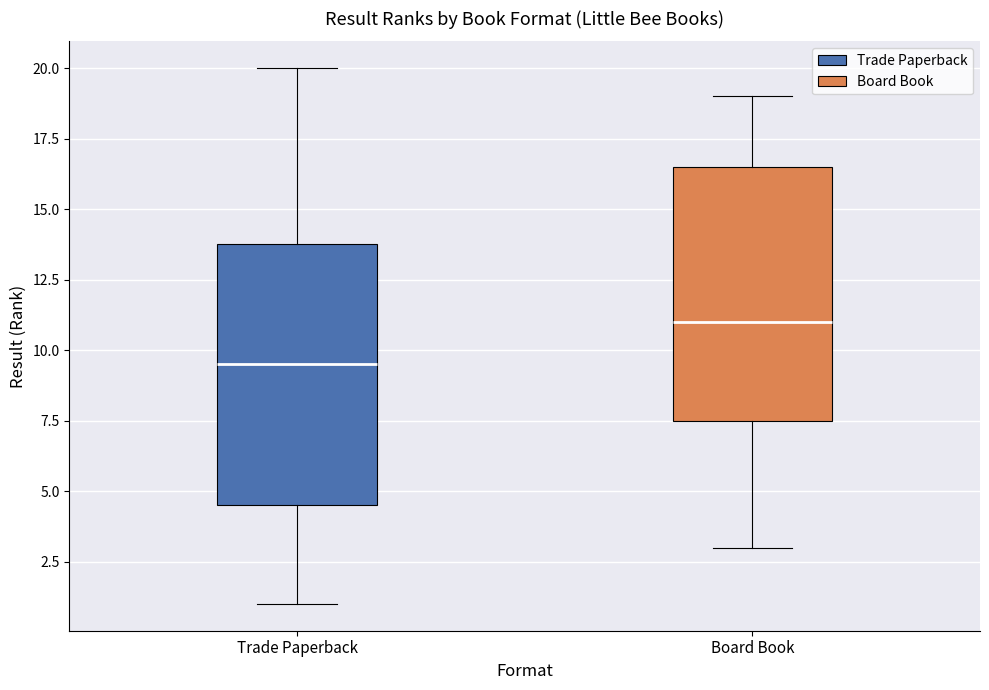

Which box's median line is the highest?

Board Book